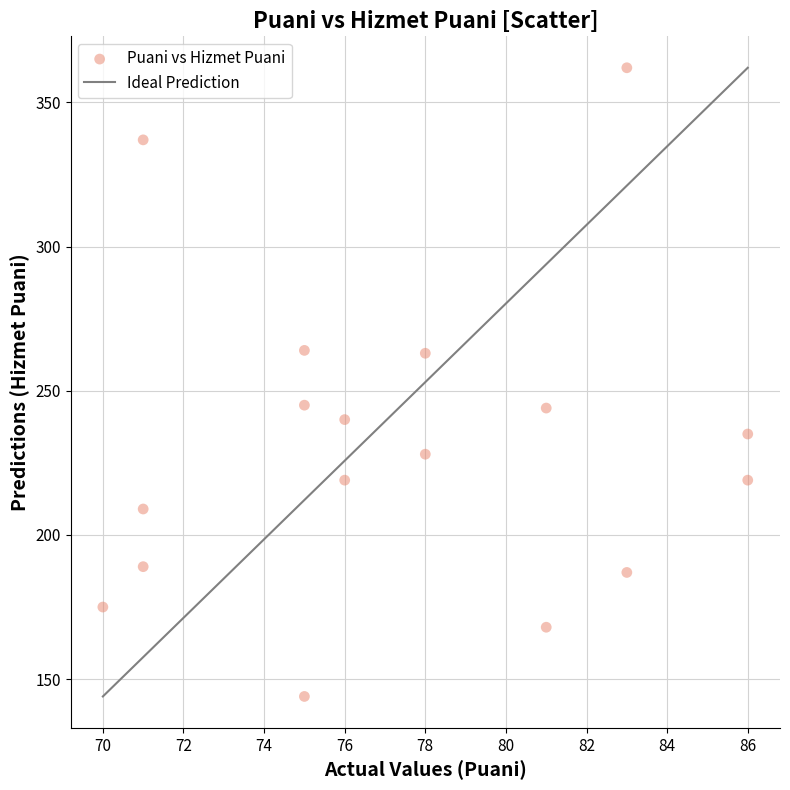

What is the range of X values (max minus min)?

16